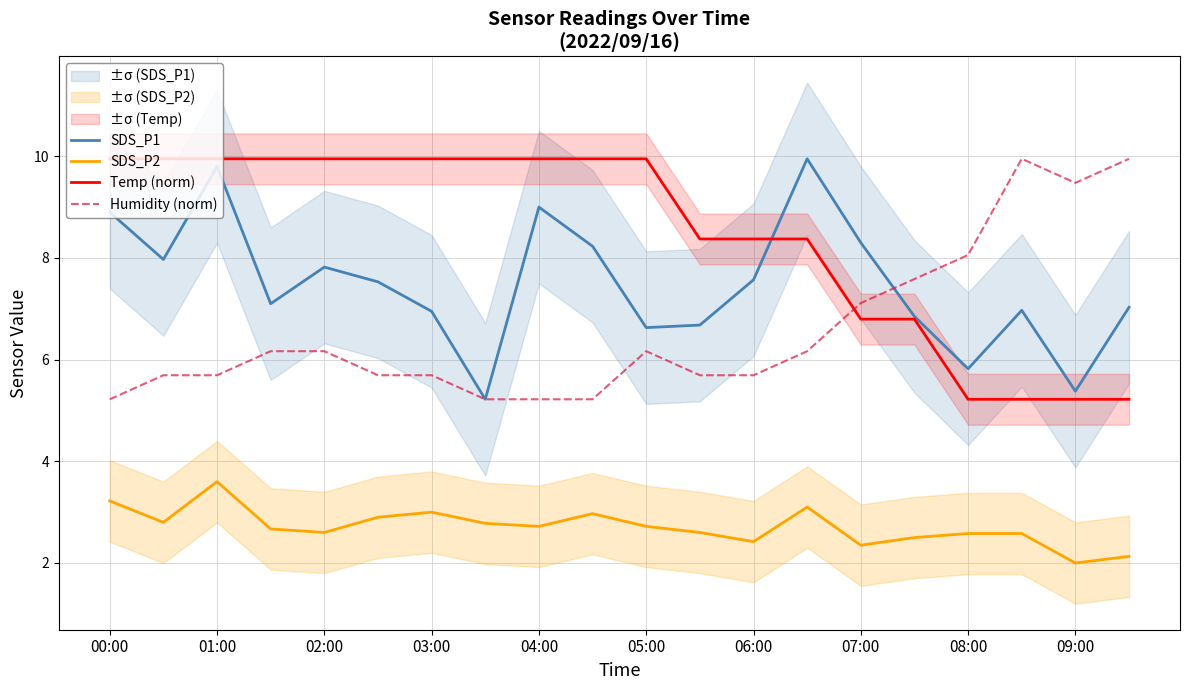

The Humidity (norm) series shows 3.5 at 09:00. True or false?

False